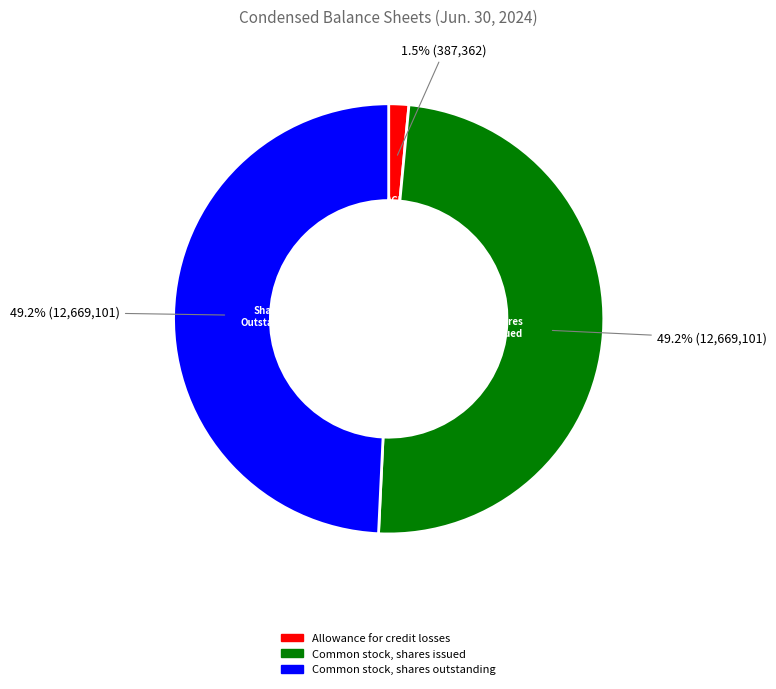

To the nearest percent, what is the combined percentage of Common stock, shares issued and Allowance for credit losses?

51%